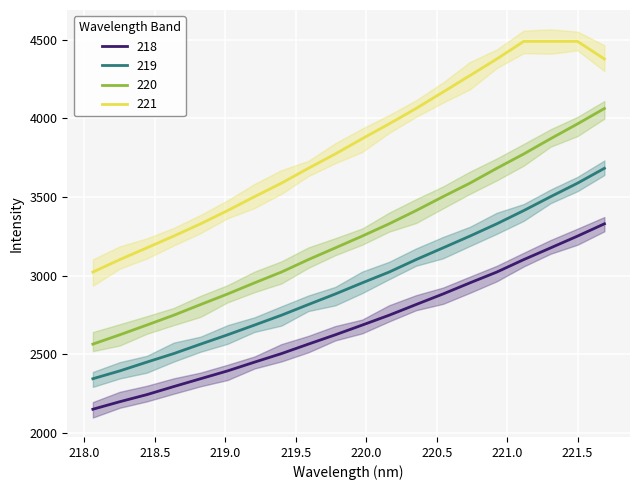

True or false: 218 has a value of 4841.9 at 220.7354.

False